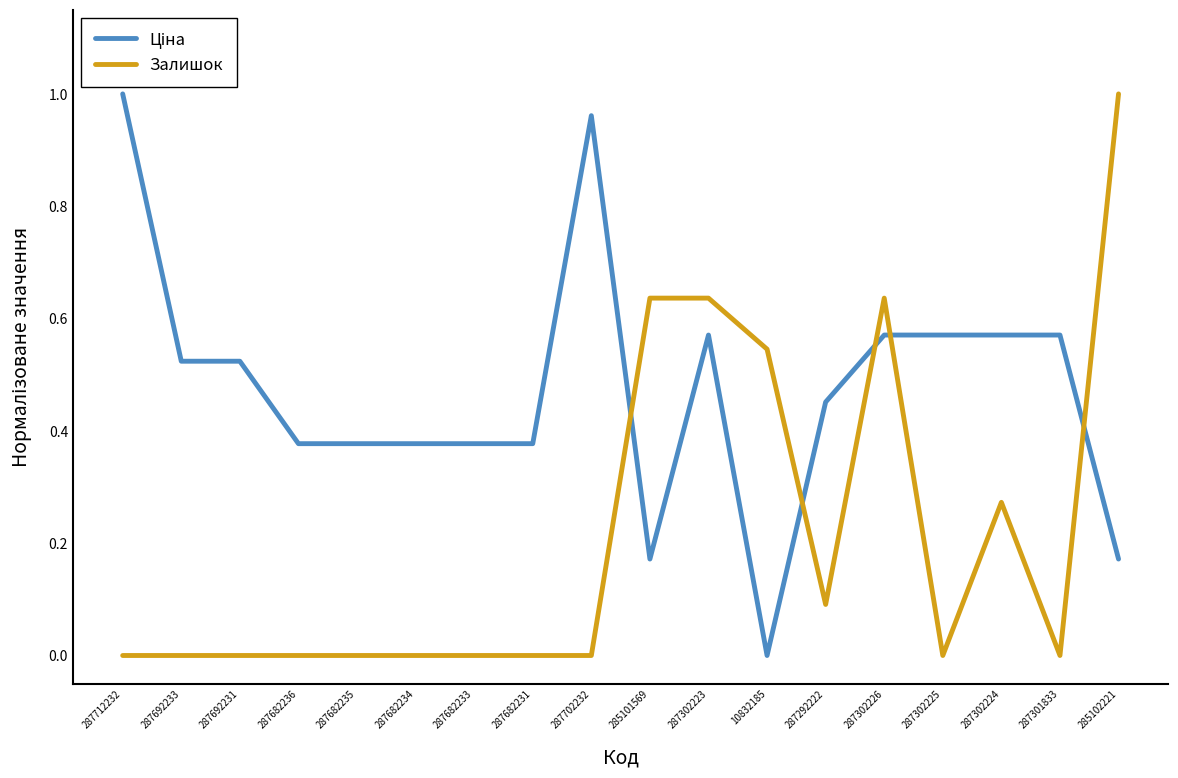

At which label does Залишок reach its peak?

285102221